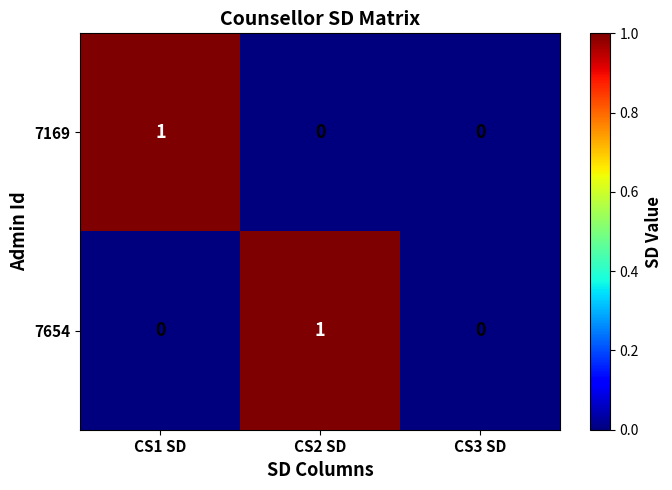

Is the value of 7169 at CS1 SD greater than the value of 7654 at CS3 SD?

Yes